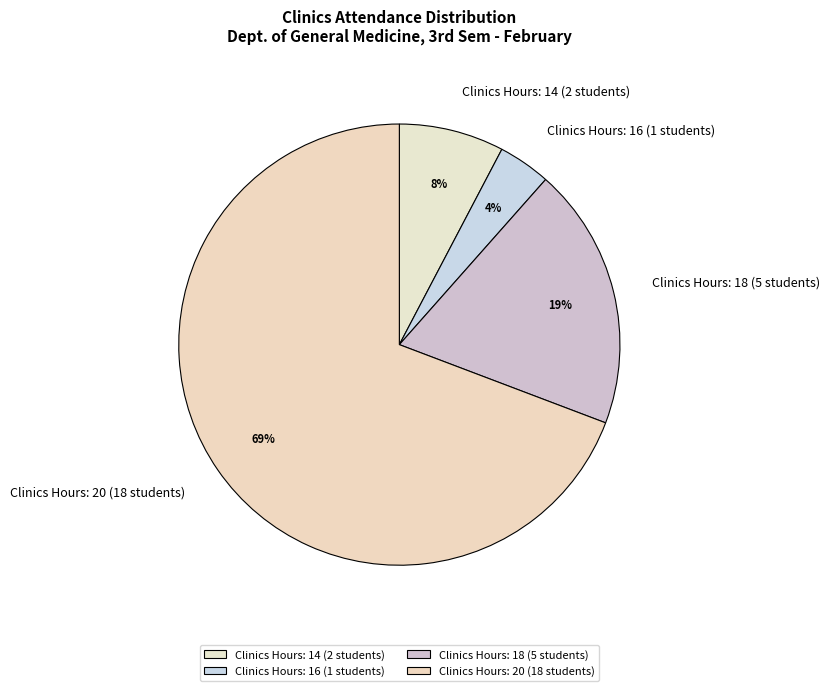

To the nearest percent, what is the difference between the Clinics Hours: 16 (1 students) and Clinics Hours: 14 (2 students) slice percentages?

4%